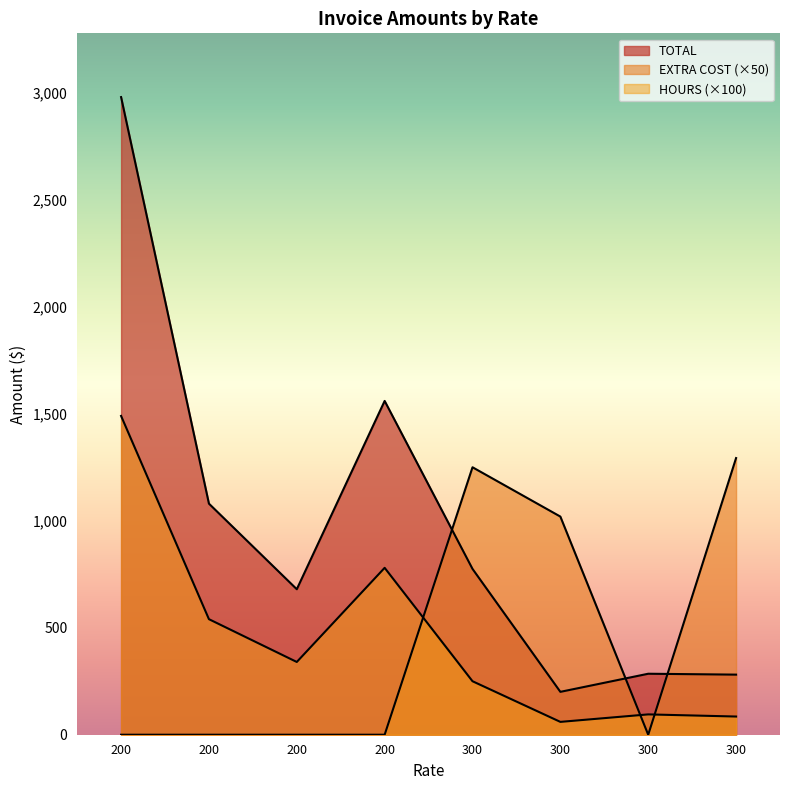

How many intersections are there between TOTAL and EXTRA COST?

3